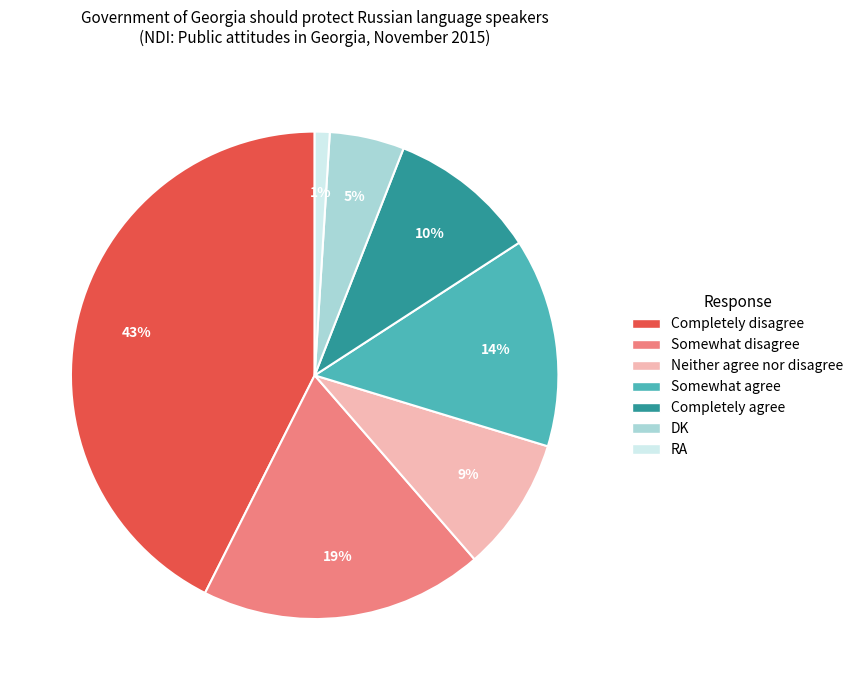

Does Somewhat disagree account for over 50% of the chart?

No